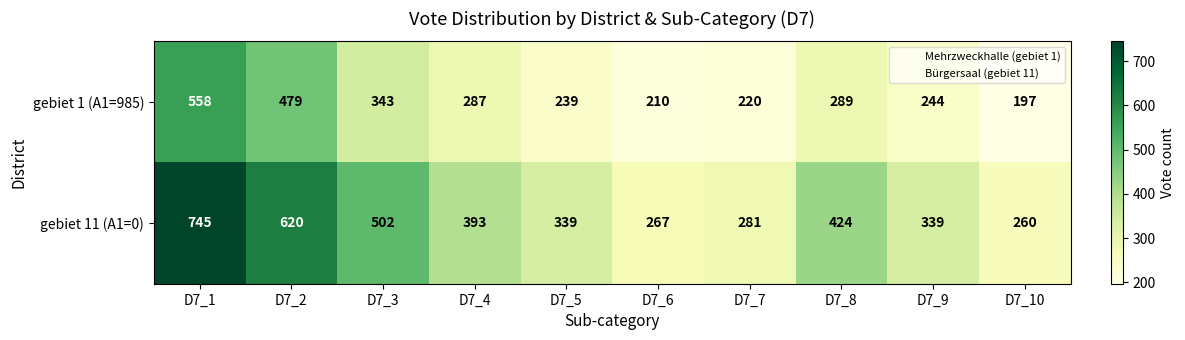

What is the difference between the highest and lowest values at D7_7?

61